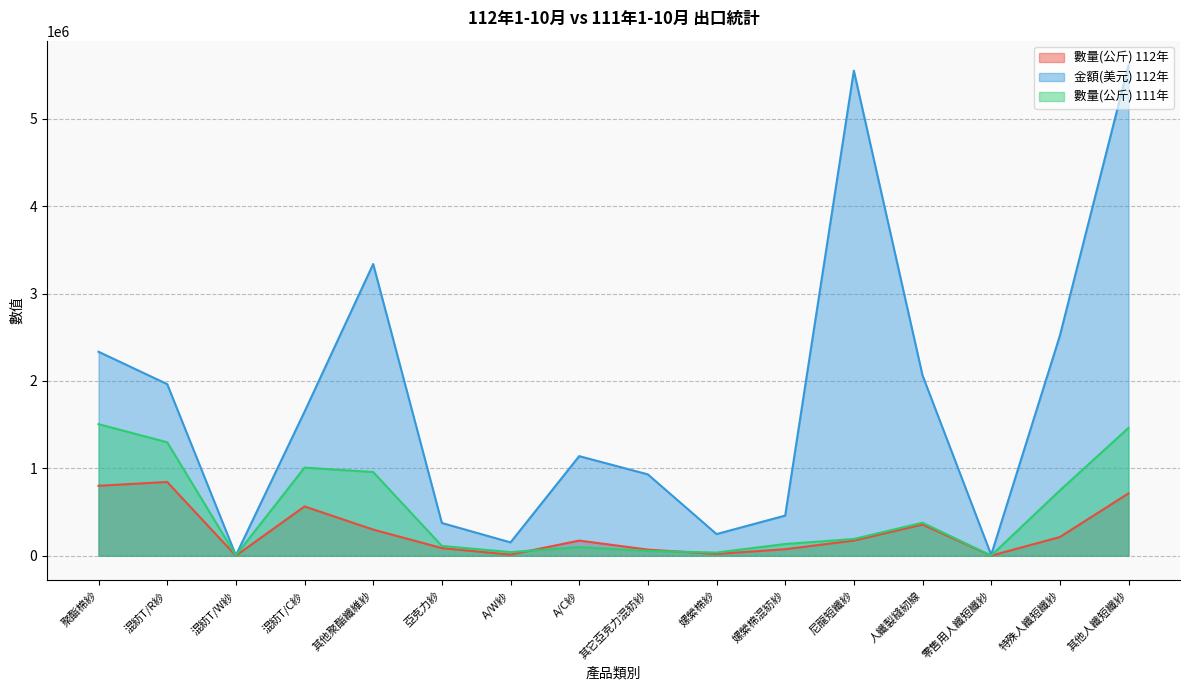

What are all the series names shown in the legend?

數量(公斤) 112年, 金額(美元) 112年, 數量(公斤) 111年